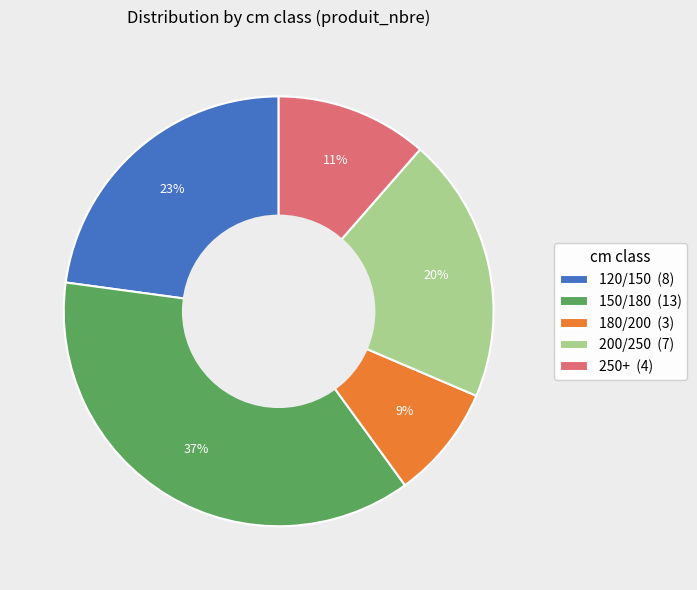

Is the sum of 150/180 and 120/150 greater than half?

Yes